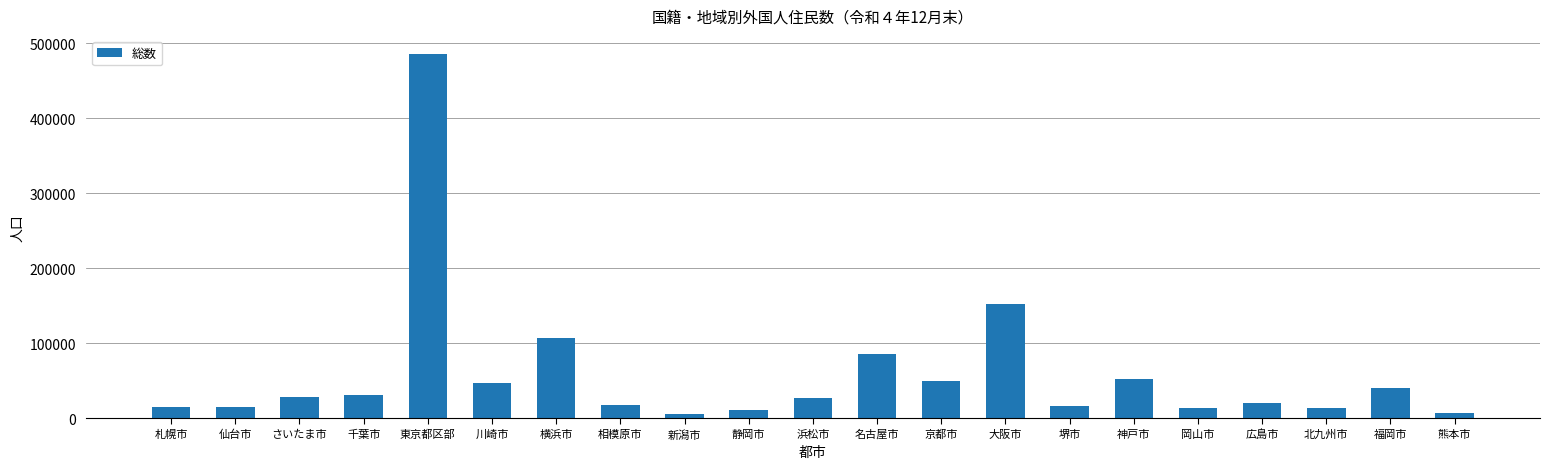

What is the label of the 20th bar from the left?

福岡市